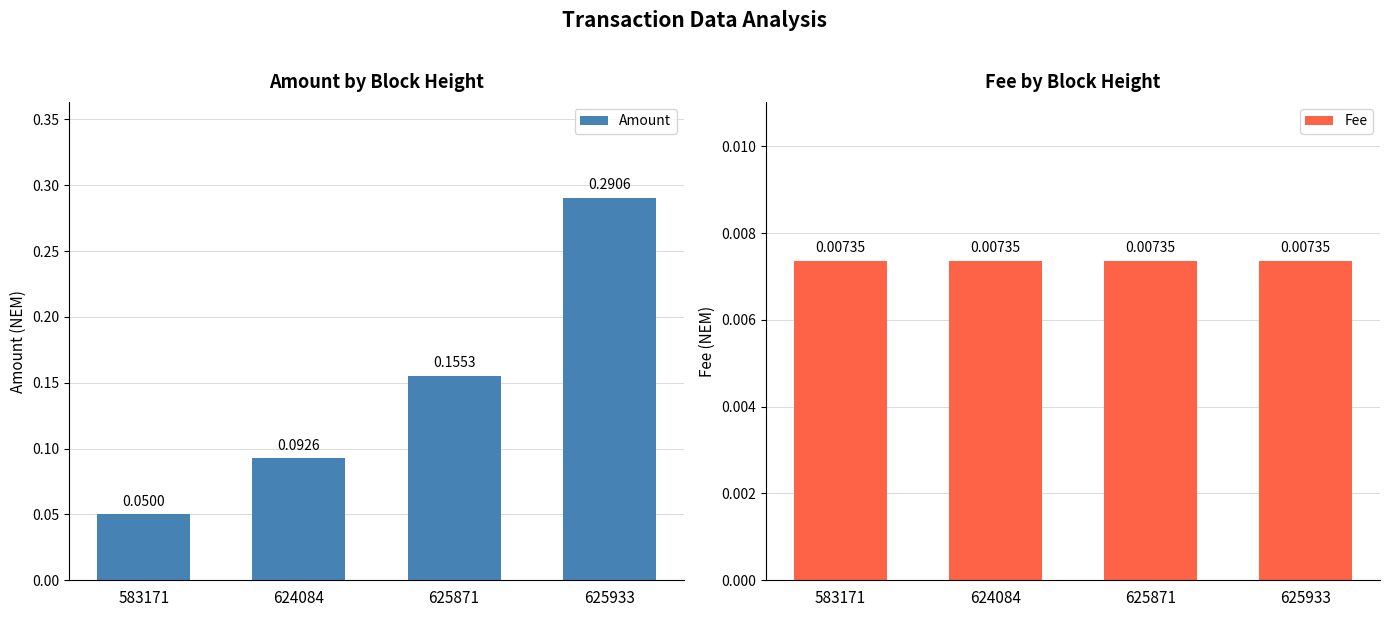

How many Amount values are between 0 and 1?

4